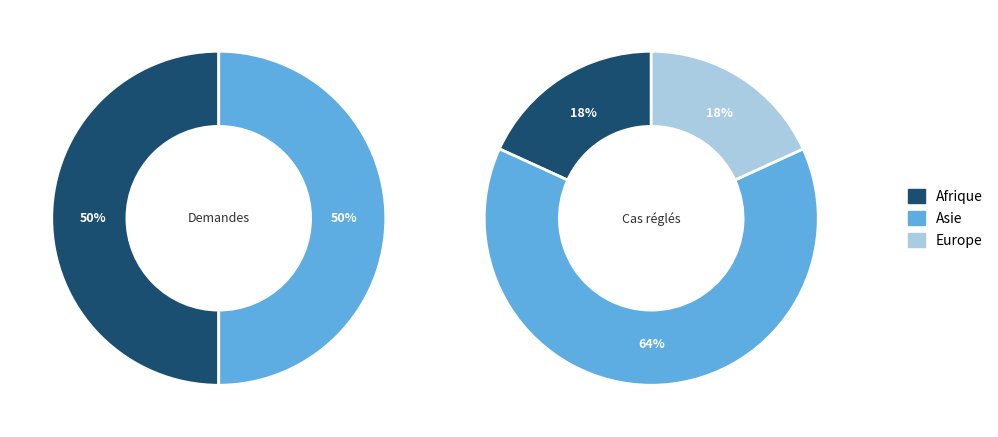

How many segments does this pie chart have?

5